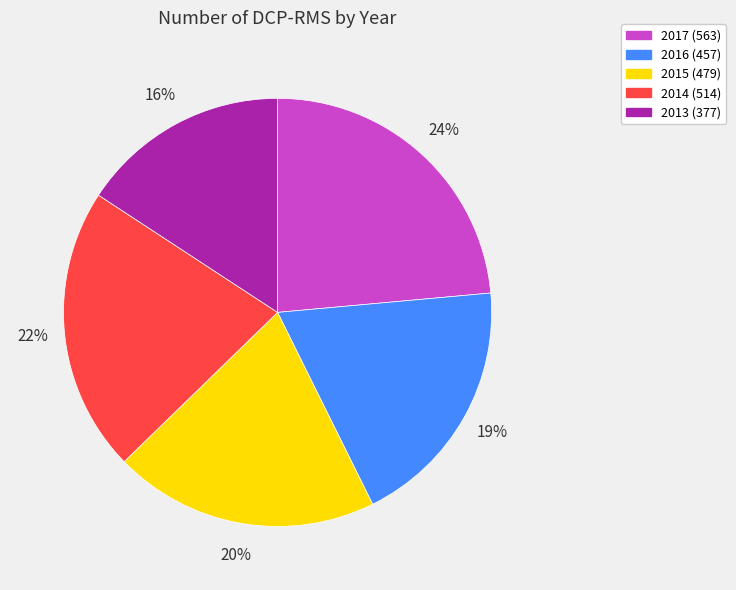

To the nearest percent, what percentage of the pie is 2014?

22%